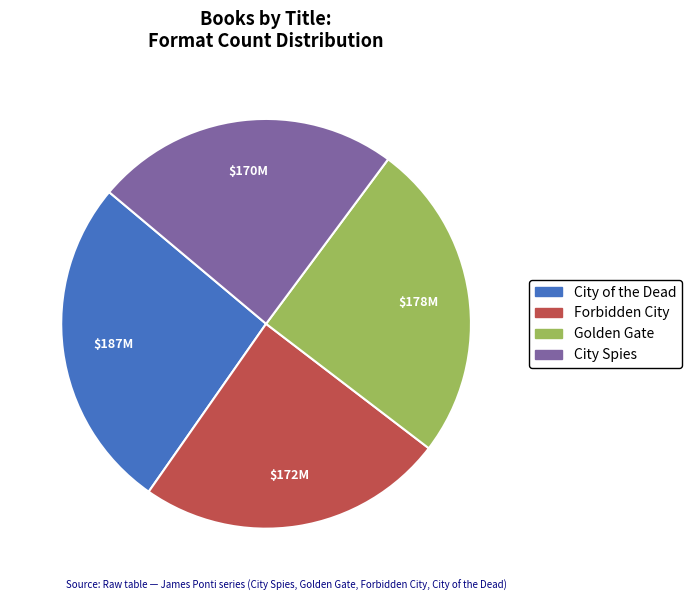

Which has a higher value, Forbidden City or Golden Gate?

Golden Gate